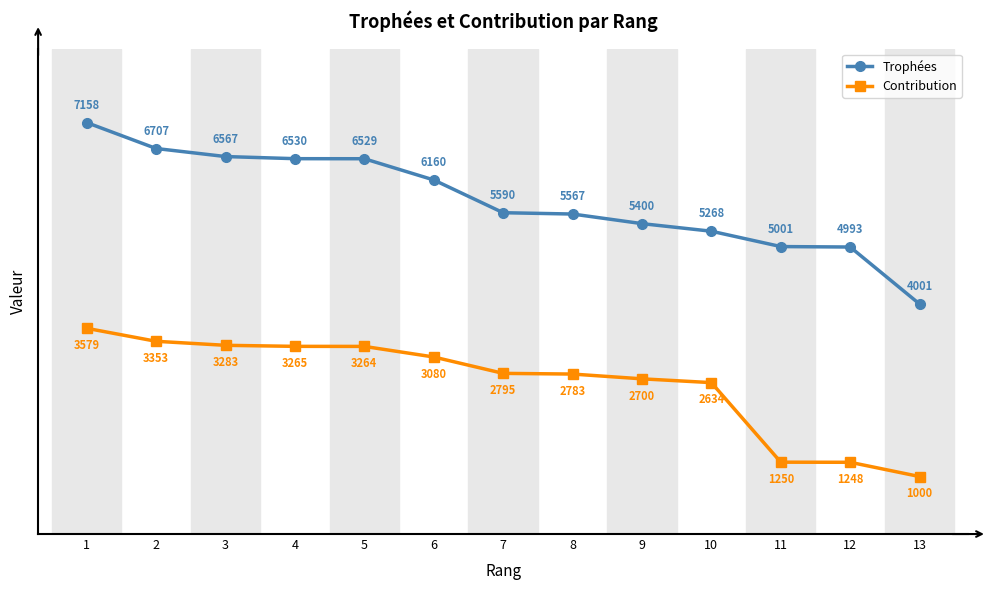

Which series has the widest spread of values?

Trophées